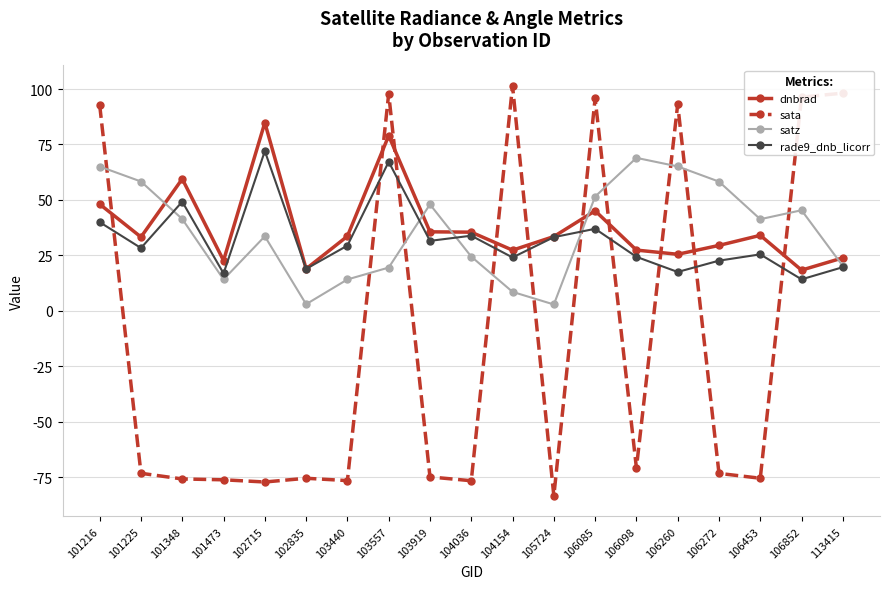

True or false: satz has more than 2 points higher than both neighbors.

True